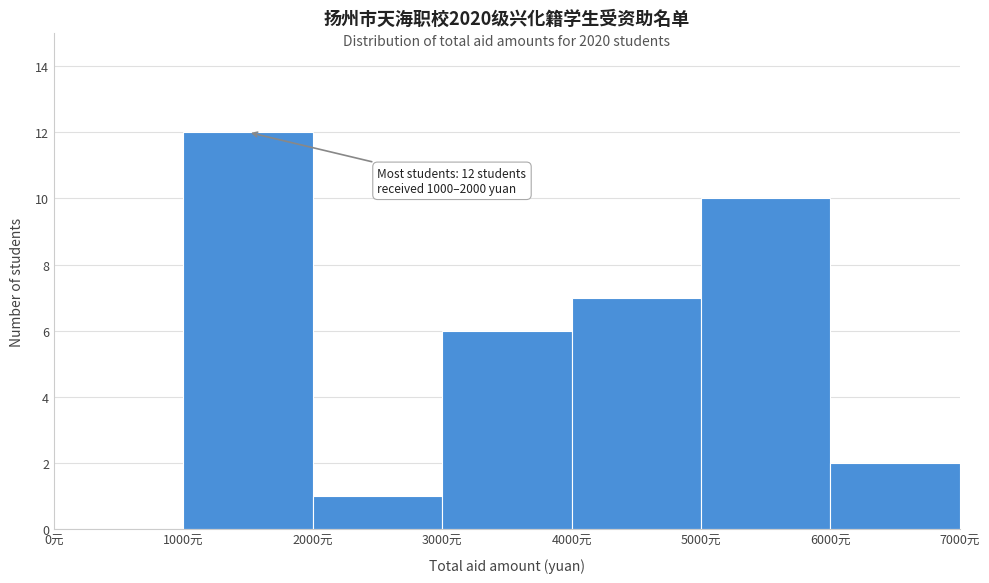

Which range on the x-axis has the tallest bar?

1000 to 2000